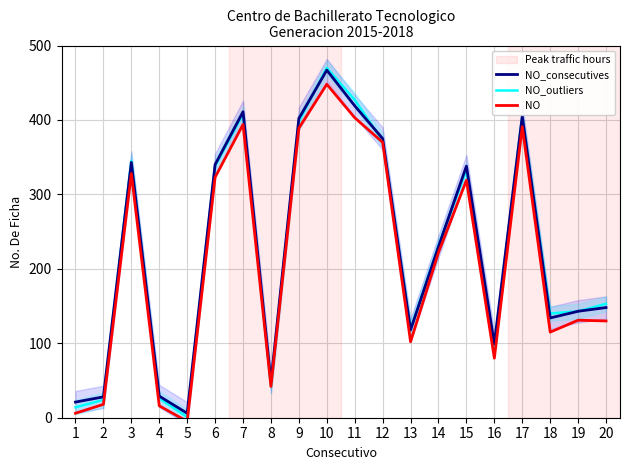

What is the value of the NO point at the 13th from the left?

102